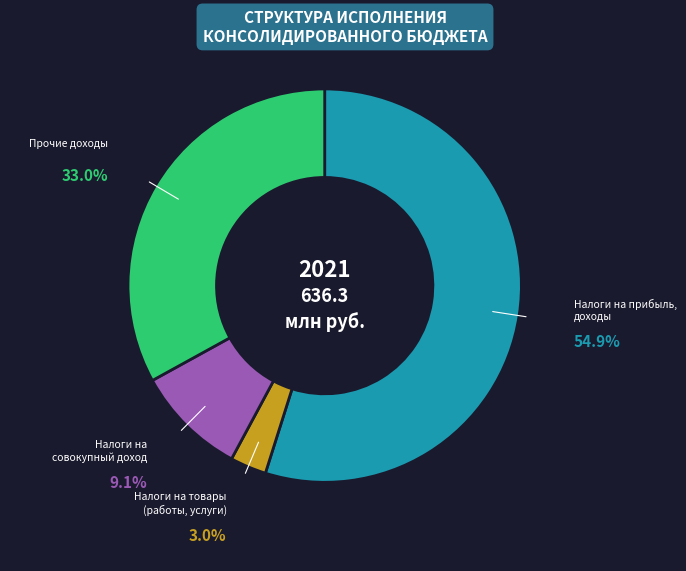

Combined, do Налоги на прибыль, доходы and Прочие доходы account for over 50%?

Yes